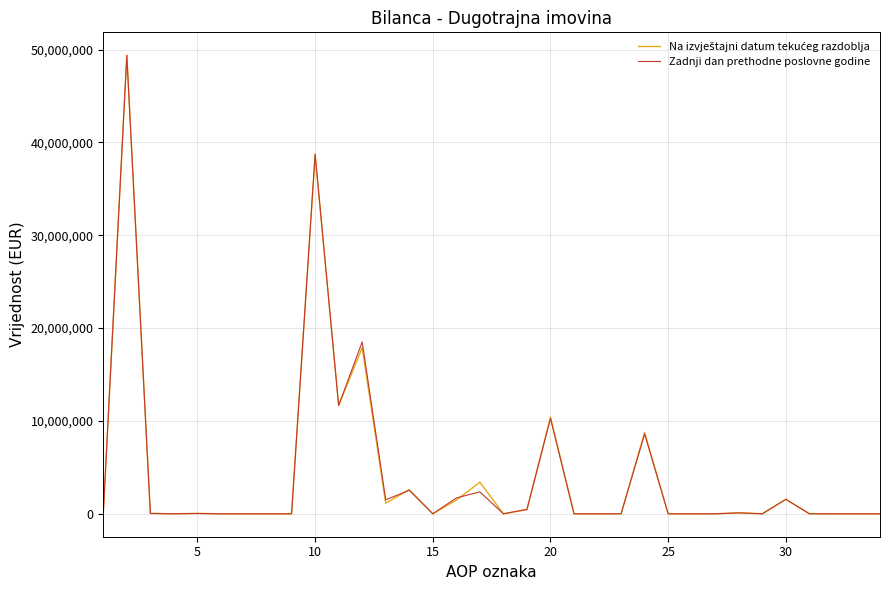

What is the greatest value displayed?

49389525